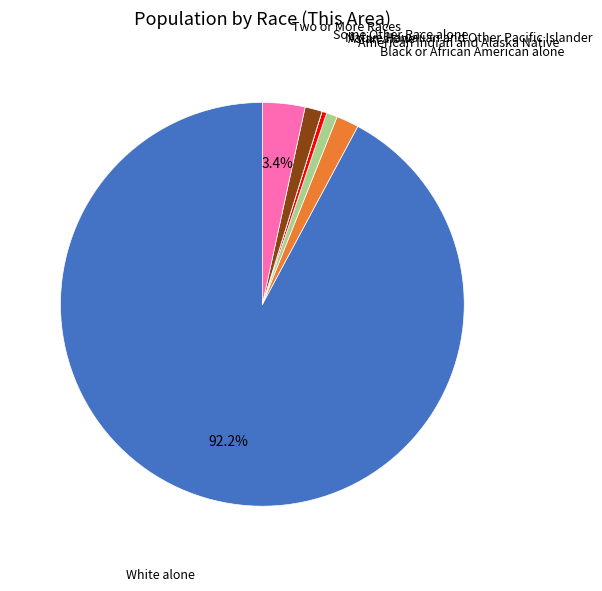

Is there any slice that represents more than half of the pie?

Yes